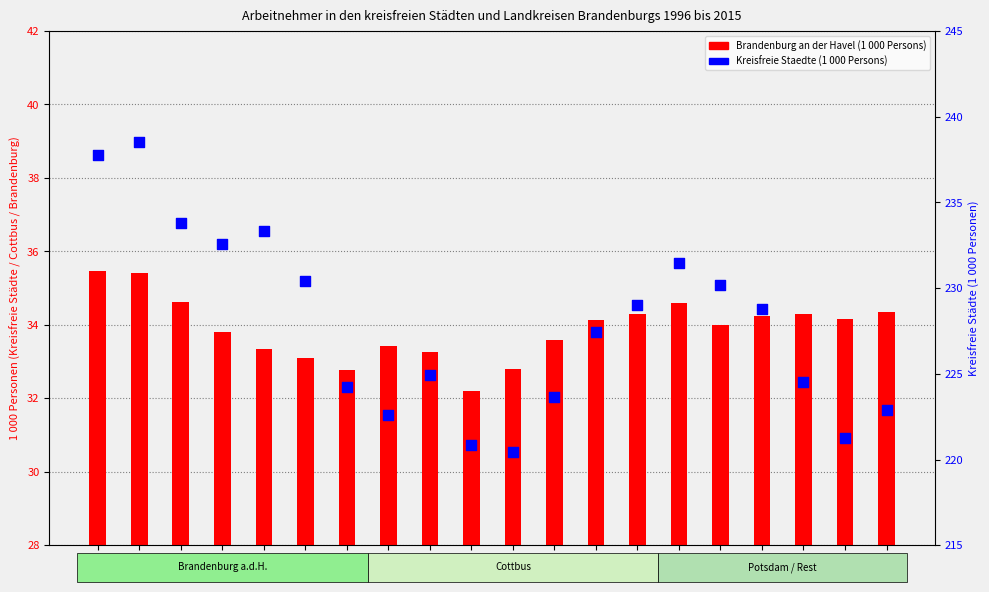

Which series has the largest Y range (max minus min)?

Kreisfreie Staedte